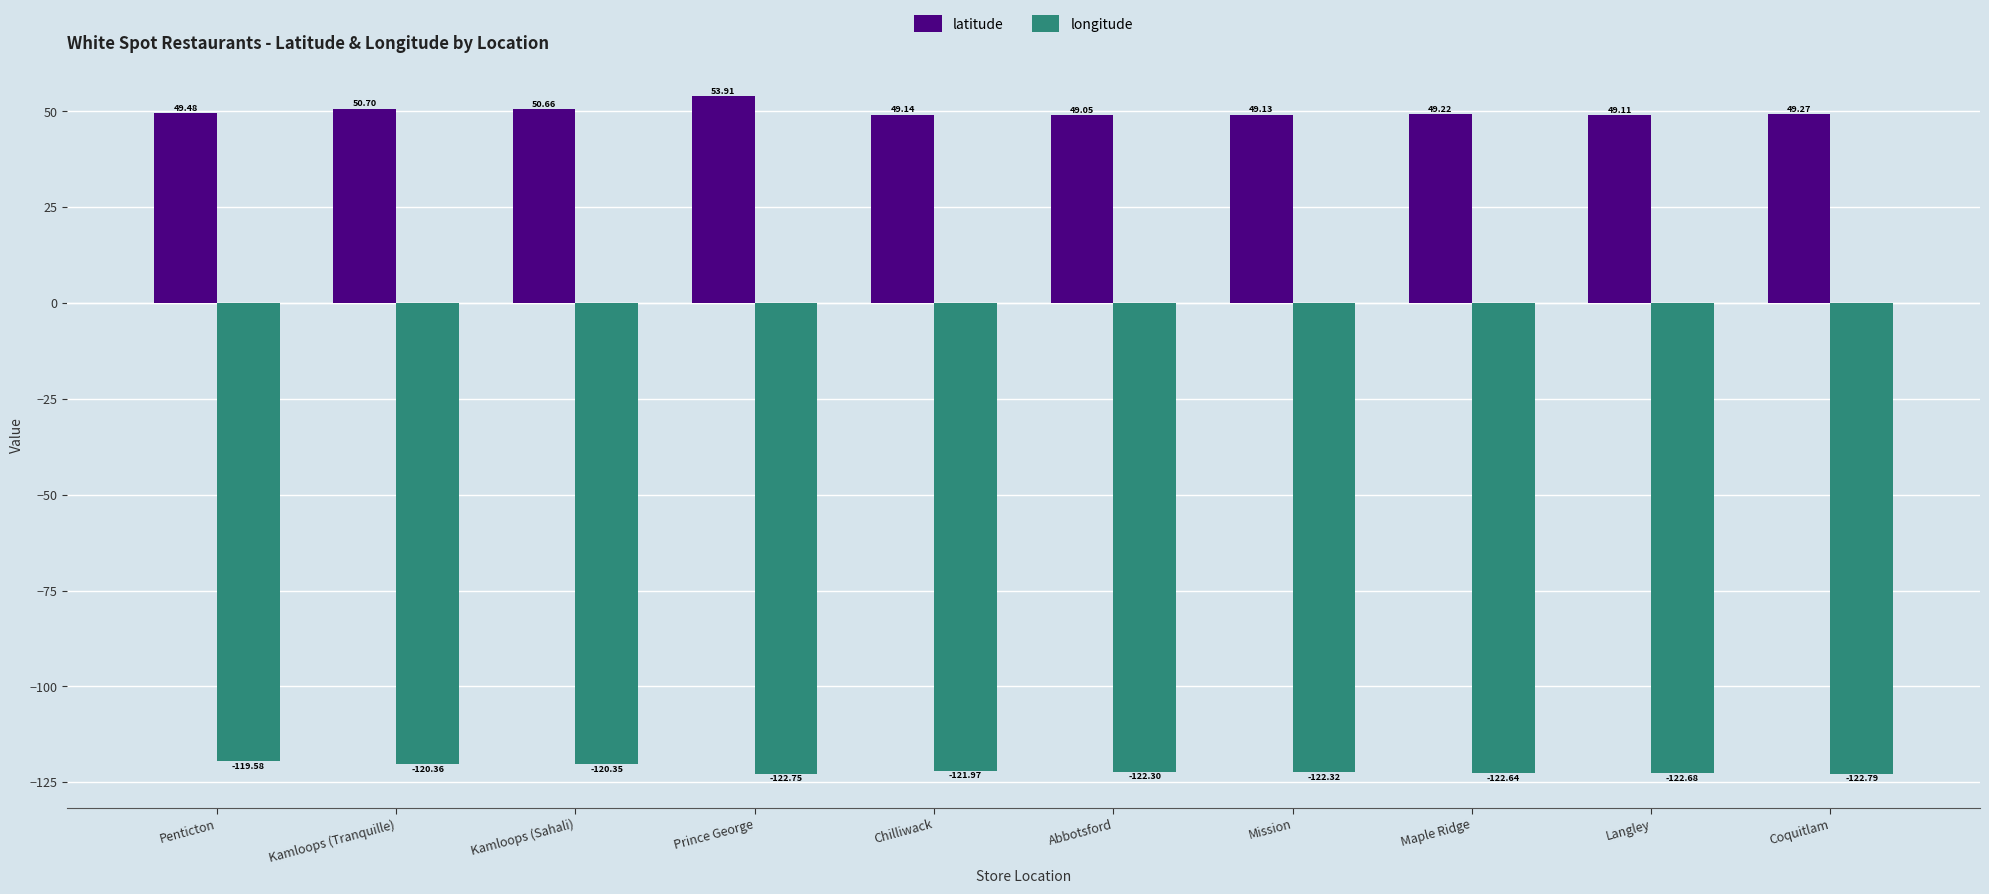

How many bars are there in total?

20